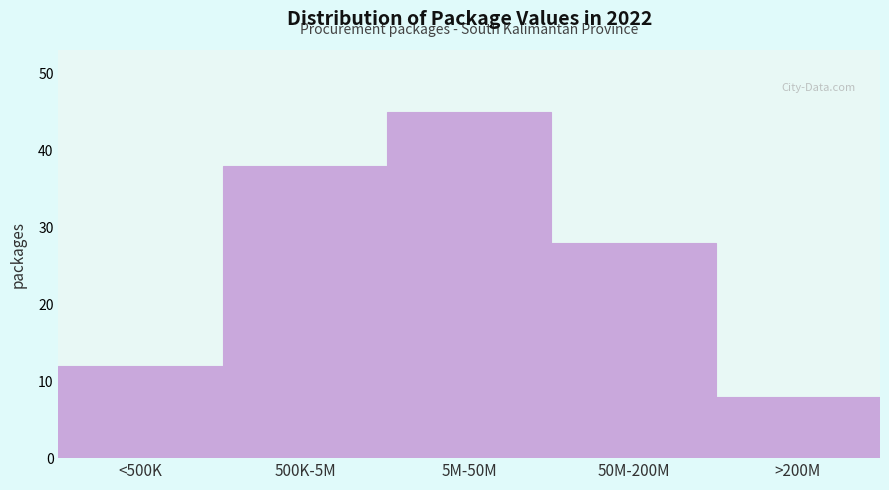

Reading right to left, what are all the values shown in this chart?

8	28	45	38	12